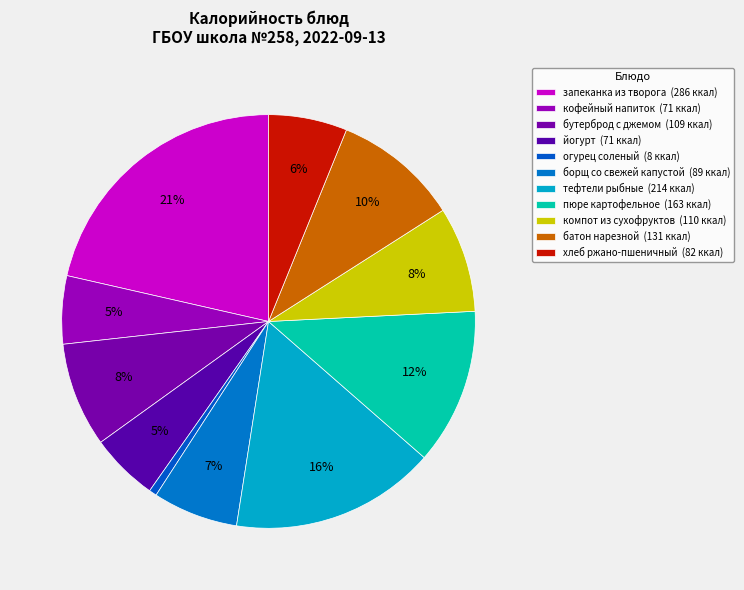

How much of the chart is everything except огурец соленый?

99.4%